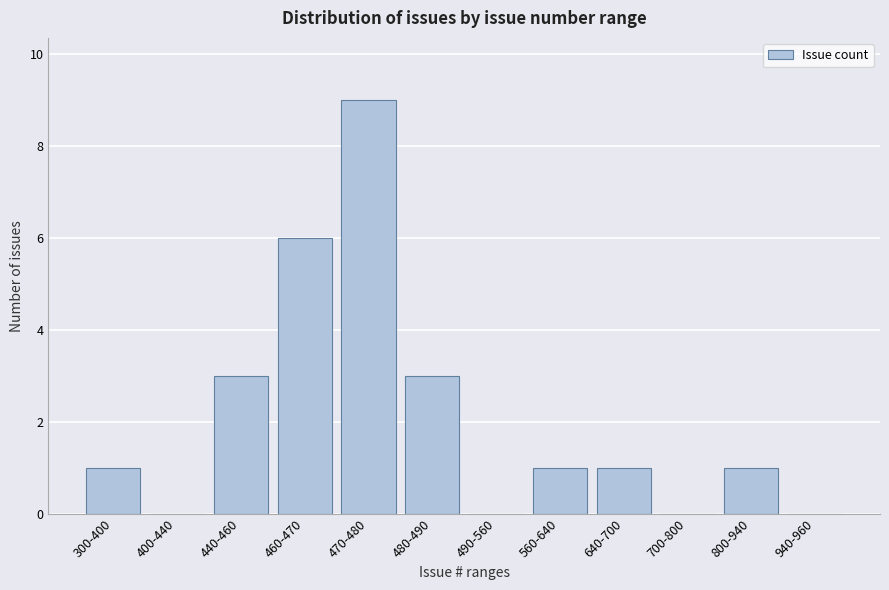

Reading right to left, list all the values displayed in this chart.

940-960=0	800-940=1	700-800=0	640-700=1	560-640=1	490-560=0	480-490=3	470-480=9	460-470=6	440-460=3	400-440=0	300-400=1